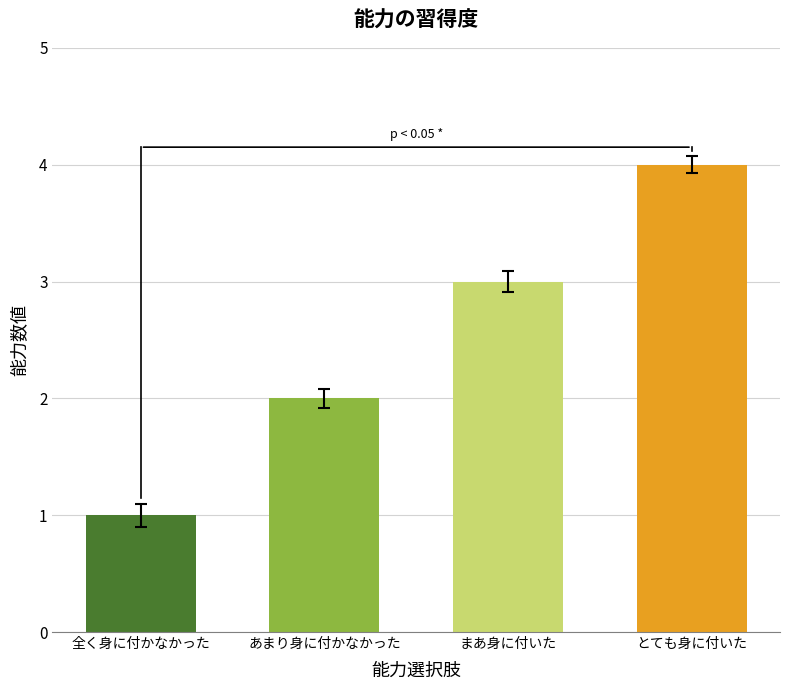

True or false: the data shows 4 at とても身に付いた.

True